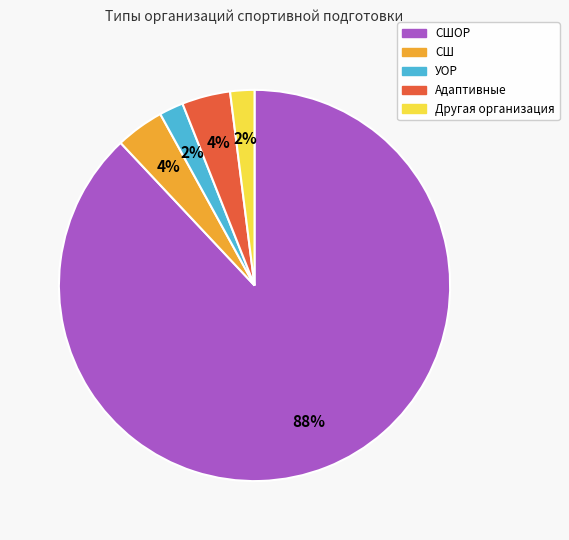

Is there any slice that represents more than half of the pie?

Yes